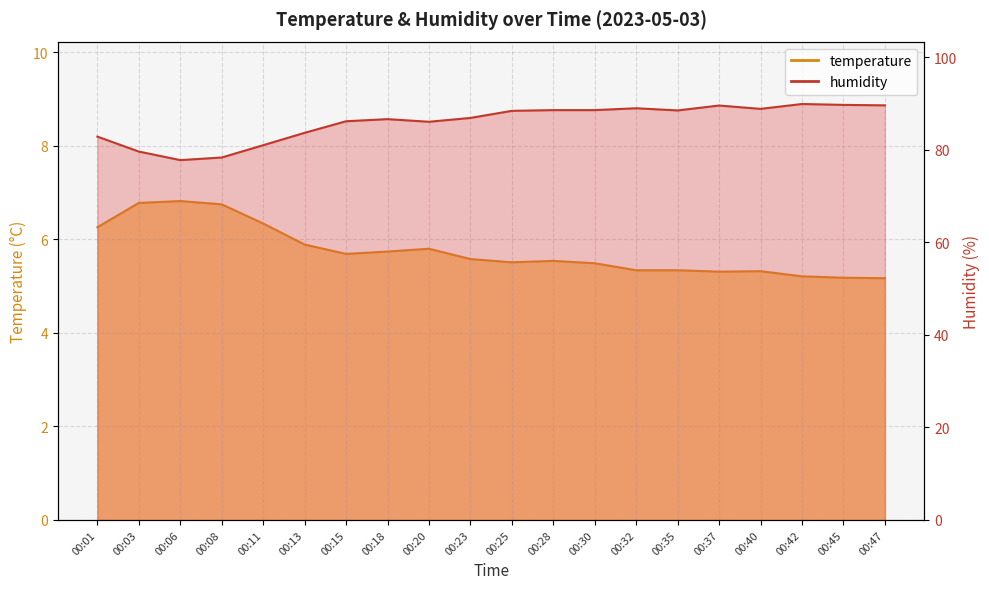

How many distinct data groups are displayed?

2